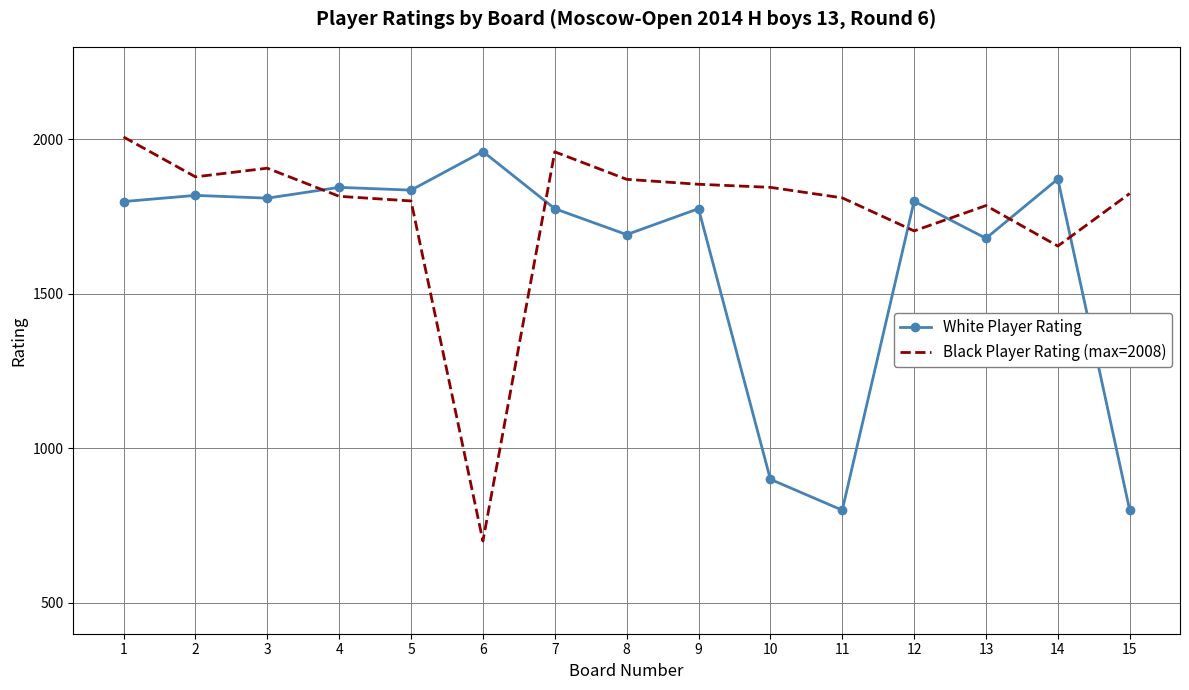

Which label corresponds to the smallest value in the chart?

6